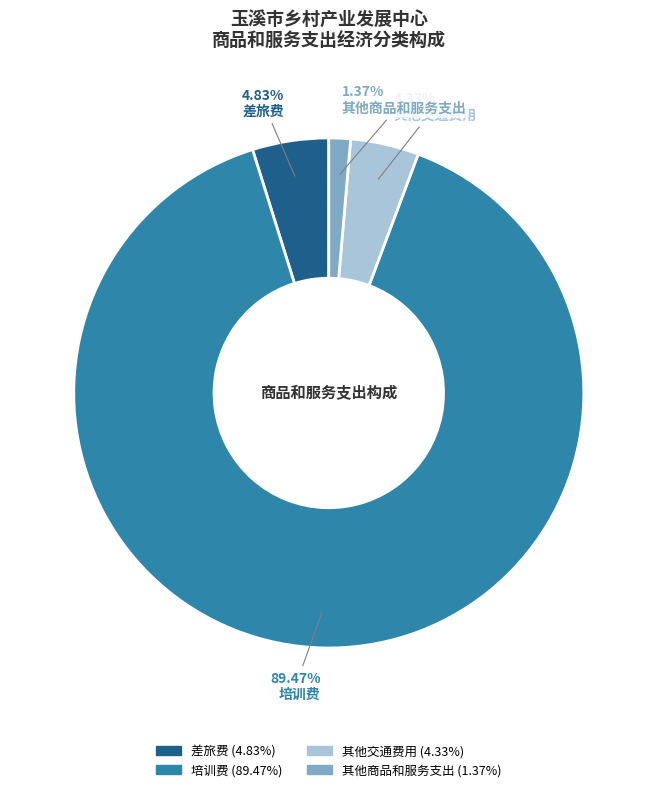

What percentage do 差旅费 and 培训费 together represent?

94.3%